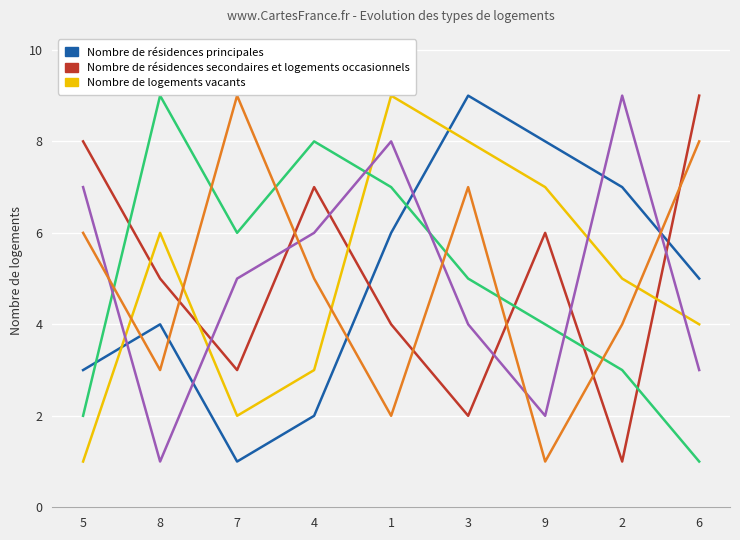

What is the maximum value shown in the chart?

9